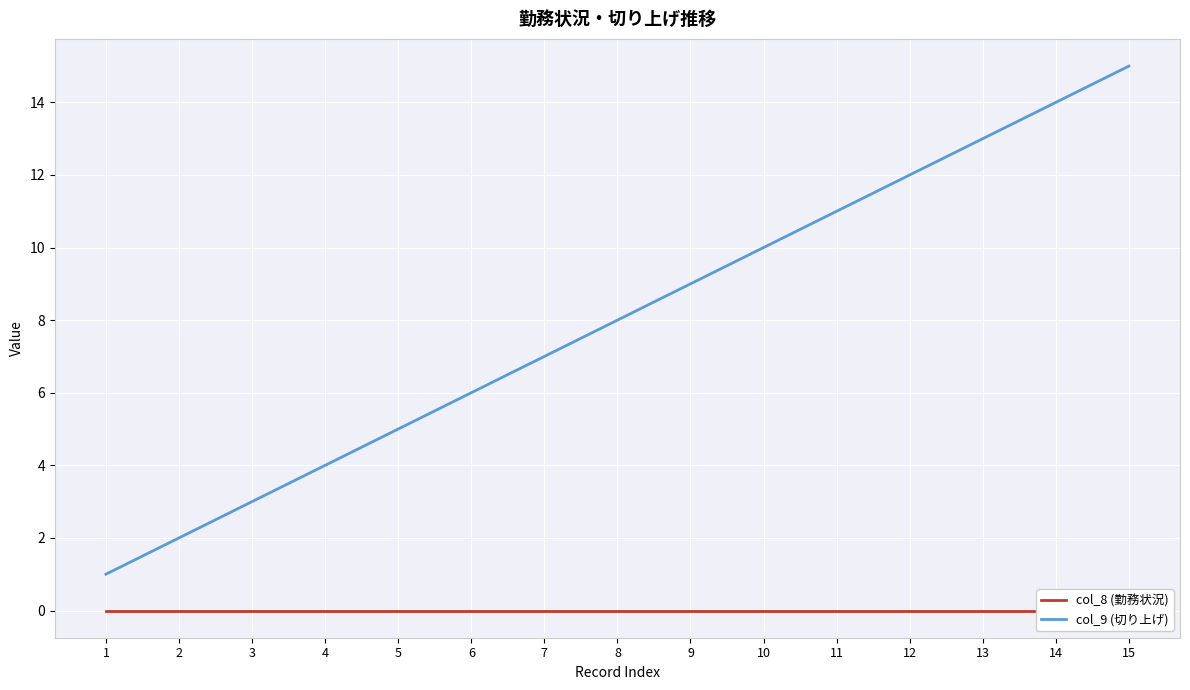

How many lines are shown in the chart?

2